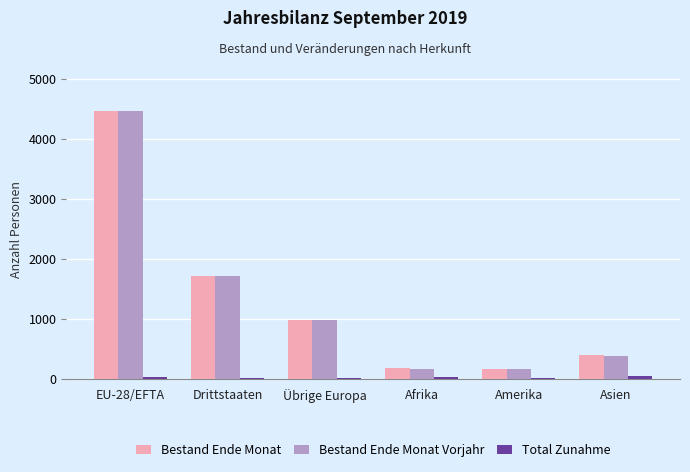

Which label corresponds to the largest value in the chart?

EU-28/EFTA